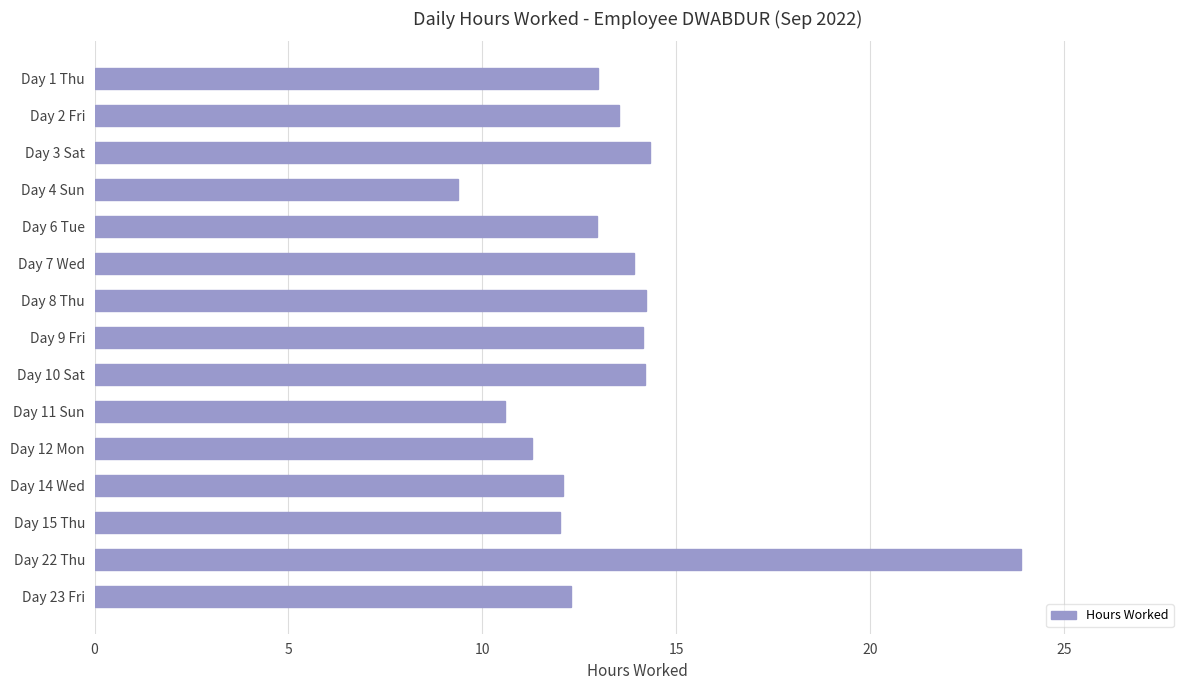

The chart shows a value of 14.2 at Day 10 Sat. True or false?

True